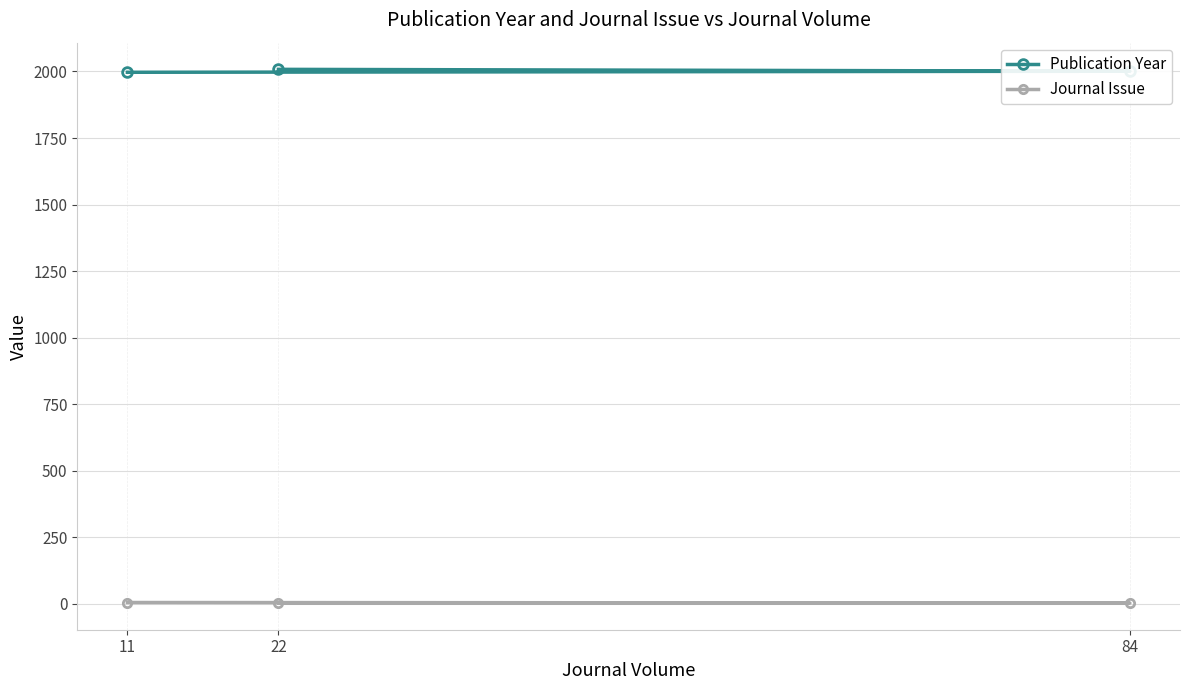

The value of Journal Issue at 84 is 5. True or false?

False